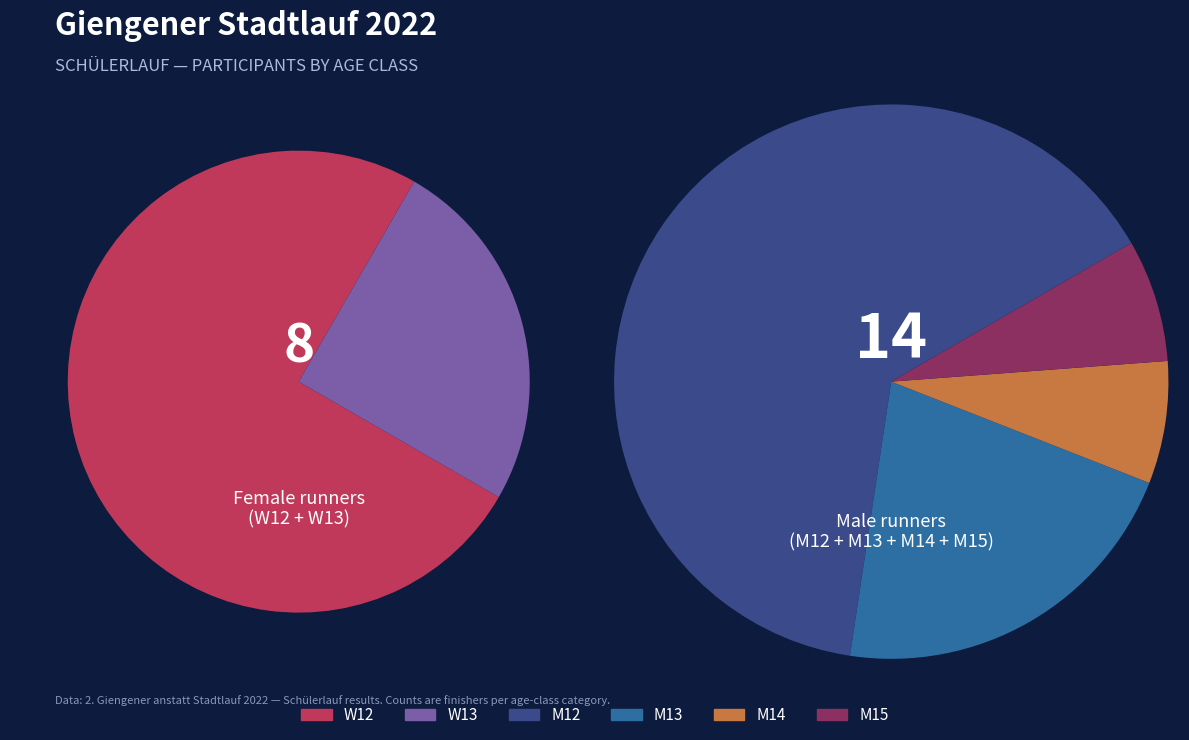

What percentage is the W13 slice, to the nearest percent?

9%